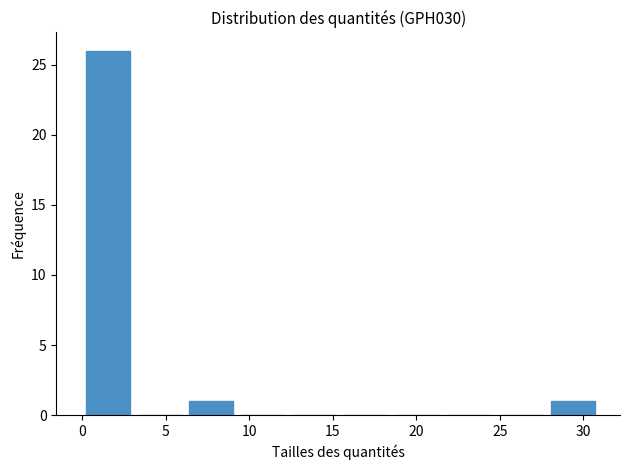

How tall is the bar that spans 6.0 to 9.5 on the x-axis? Neither the bar edges nor the heights are printed on the chart, so give them approximately, as read against the axes.

1